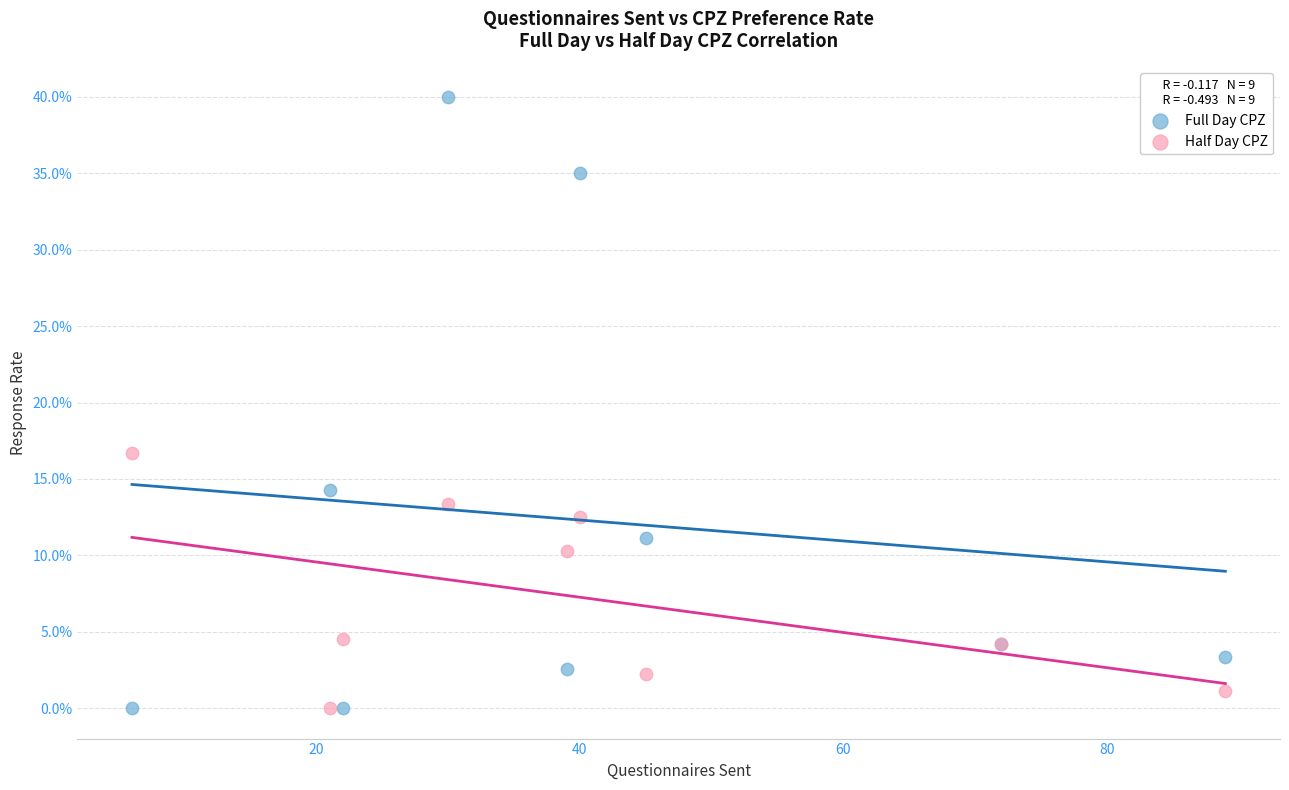

Which series reaches the maximum Y coordinate?

Full Day CPZ